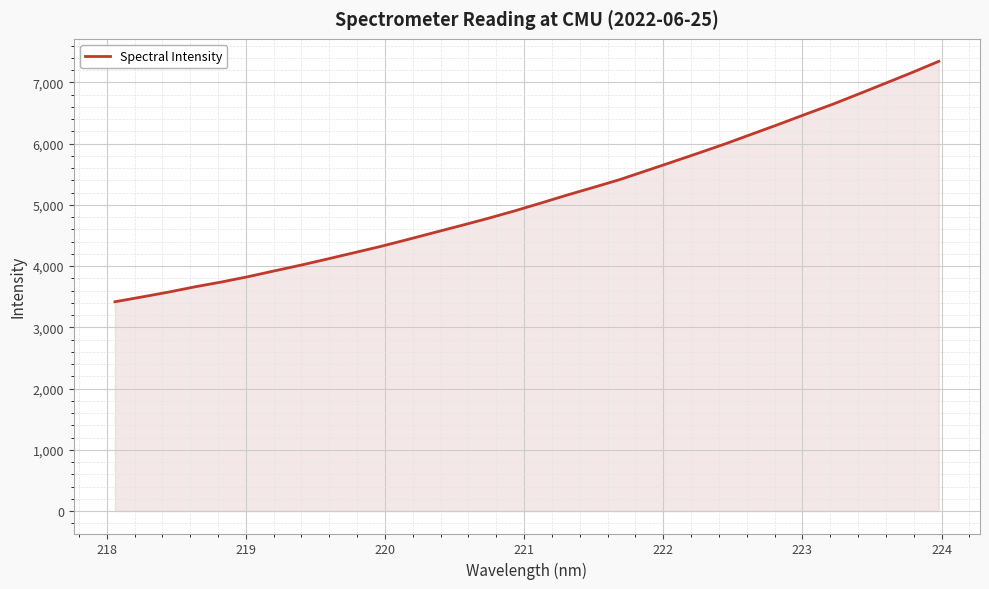

What is the greatest value displayed?

7344.7